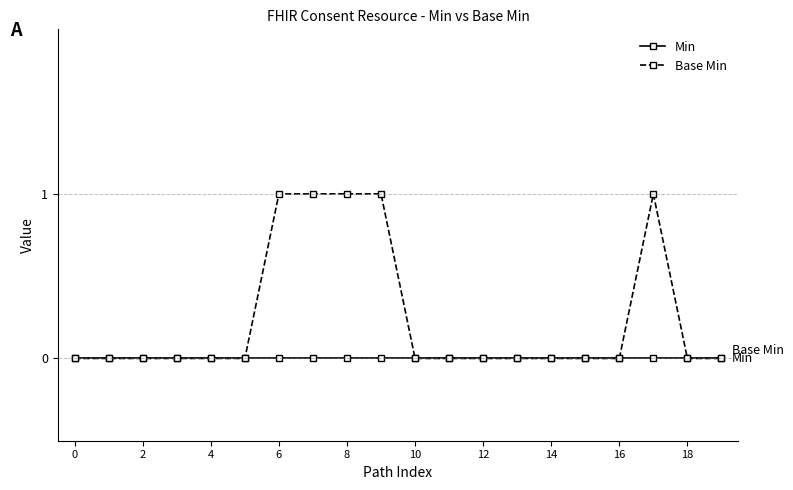

Which series has the largest range (max minus min)?

Base Min